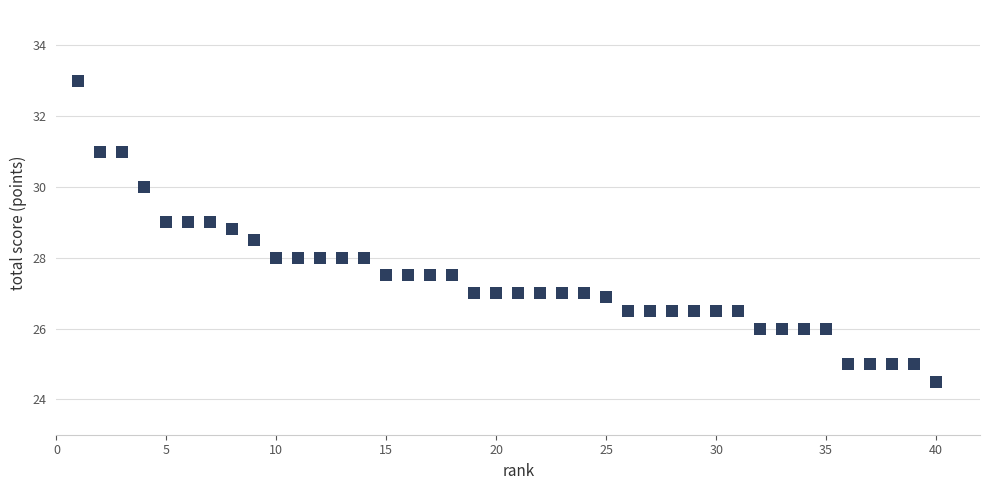

What is the range of Y values (max minus min)?

8.5